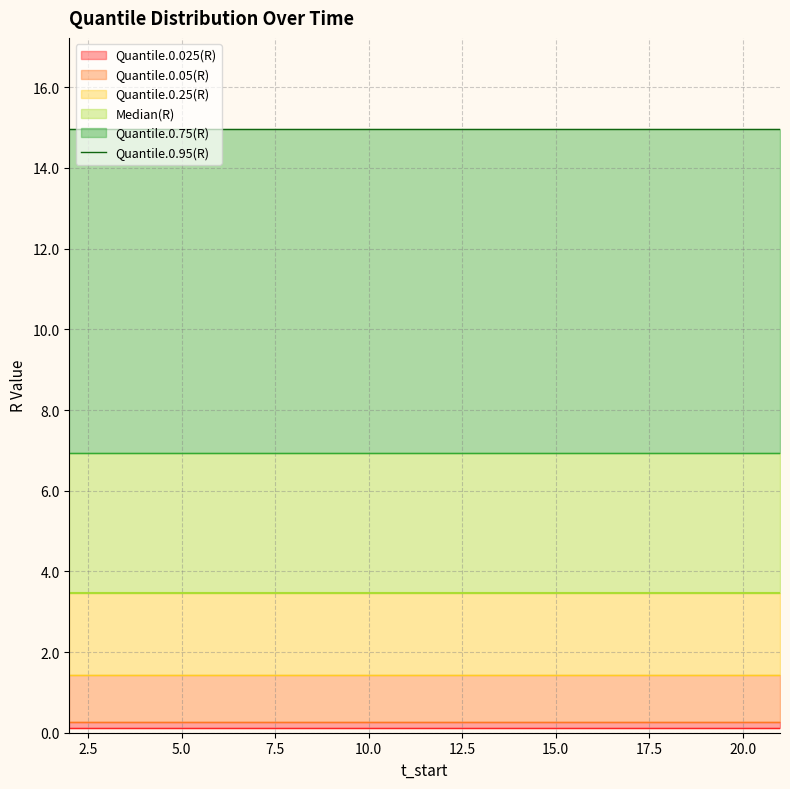

Reading left to right, list all the values displayed in this chart.

Quantile.0.025(R) line: 0.1	0.1	0.1	0.1	0.1	0.1	0.1	0.1	0.1	0.1	0.1	0.1	0.1	0.1	0.1	0.1	0.1	0.1	0.1	0.1
Quantile.0.05(R) line: 0.3	0.3	0.3	0.3	0.3	0.3	0.3	0.3	0.3	0.3	0.3	0.3	0.3	0.3	0.3	0.3	0.3	0.3	0.3	0.3
Quantile.0.25(R) line: 1.4	1.4	1.4	1.4	1.4	1.4	1.4	1.4	1.4	1.4	1.4	1.4	1.4	1.4	1.4	1.4	1.4	1.4	1.4	1.4
Median(R) line: 3.5	3.5	3.5	3.5	3.5	3.5	3.5	3.5	3.5	3.5	3.5	3.5	3.5	3.5	3.5	3.5	3.5	3.5	3.5	3.5
Quantile.0.75(R) line: 6.9	6.9	6.9	6.9	6.9	6.9	6.9	6.9	6.9	6.9	6.9	6.9	6.9	6.9	6.9	6.9	6.9	6.9	6.9	6.9
Quantile.0.95(R): 15.0	15.0	15.0	15.0	15.0	15.0	15.0	15.0	15.0	15.0	15.0	15.0	15.0	15.0	15.0	15.0	15.0	15.0	15.0	15.0